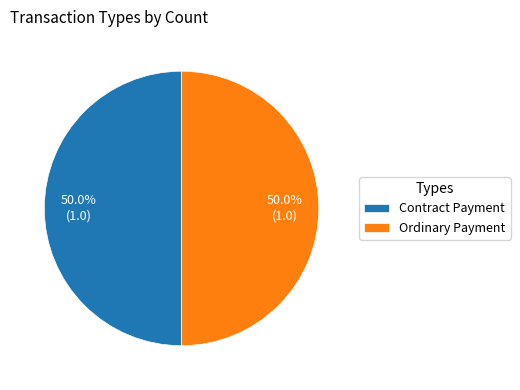

Is the sum of Contract Payment and Ordinary Payment greater than half?

Yes